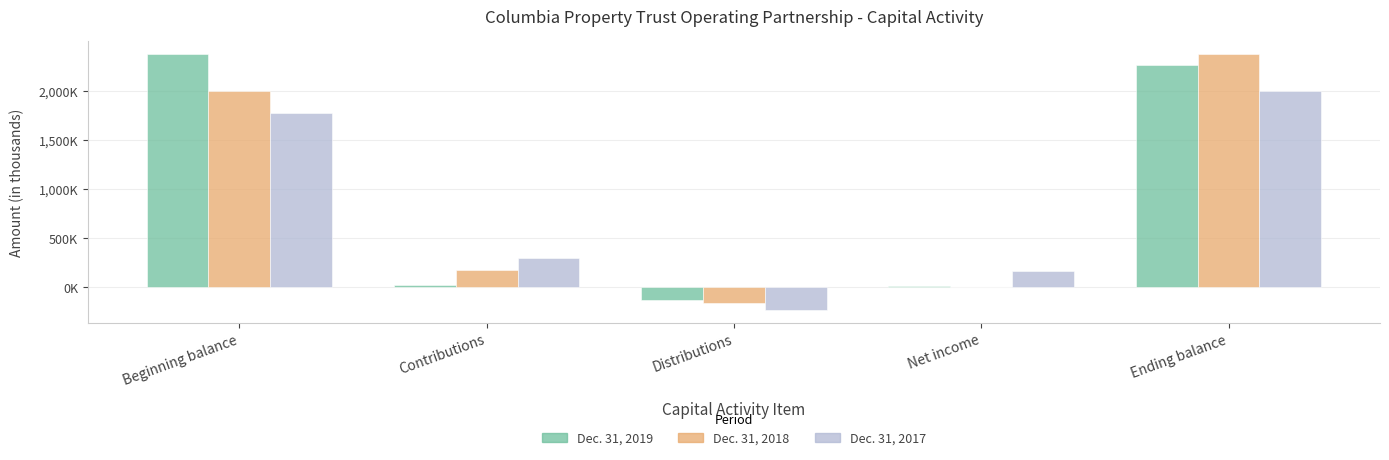

Reading right to left, extract all data points from this chart.

Dec. 31, 2019: 2260413	12901	-136420	17663	2369714
Dec. 31, 2018: 2369714	4216	-167551	177833	1996020
Dec. 31, 2017: 1996020	163530	-234241	296083	1768862